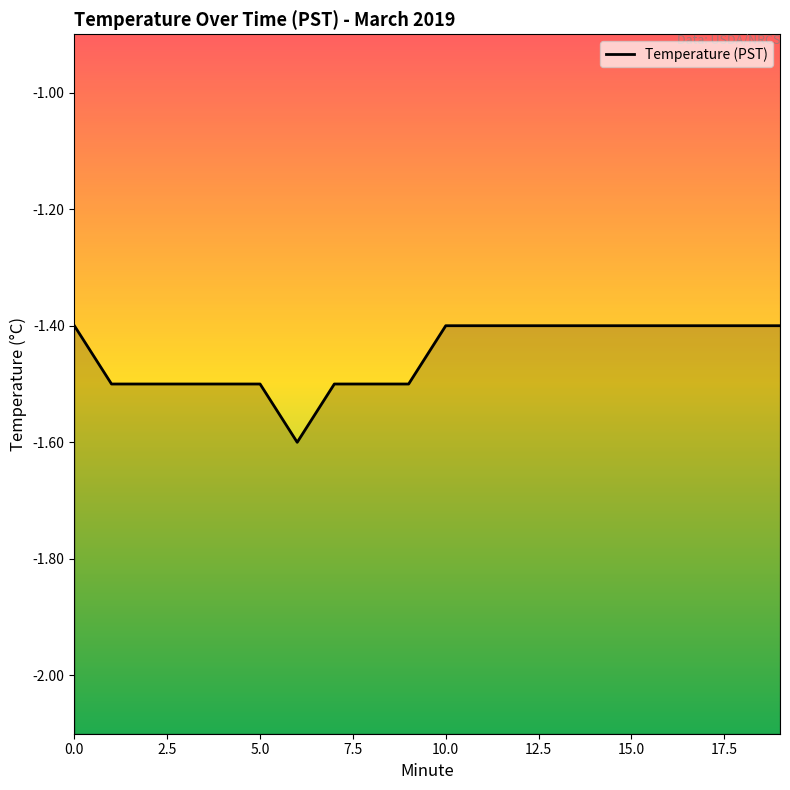

What is the difference between the second highest and minimum values?

0.2